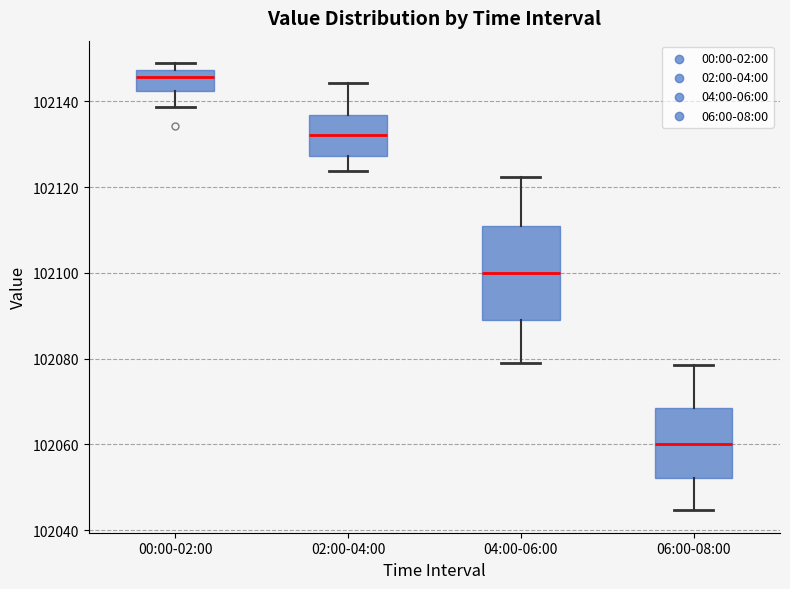

Which box is the tallest, from its lower edge to its upper edge?

04:00-06:00